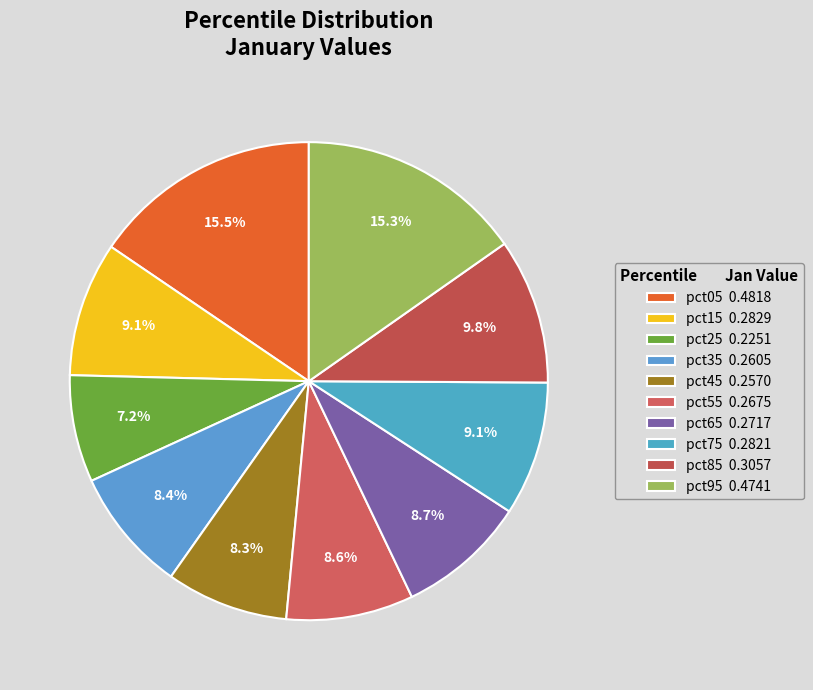

To the nearest percent, what is the combined percentage of pct45 and pct95?

24%